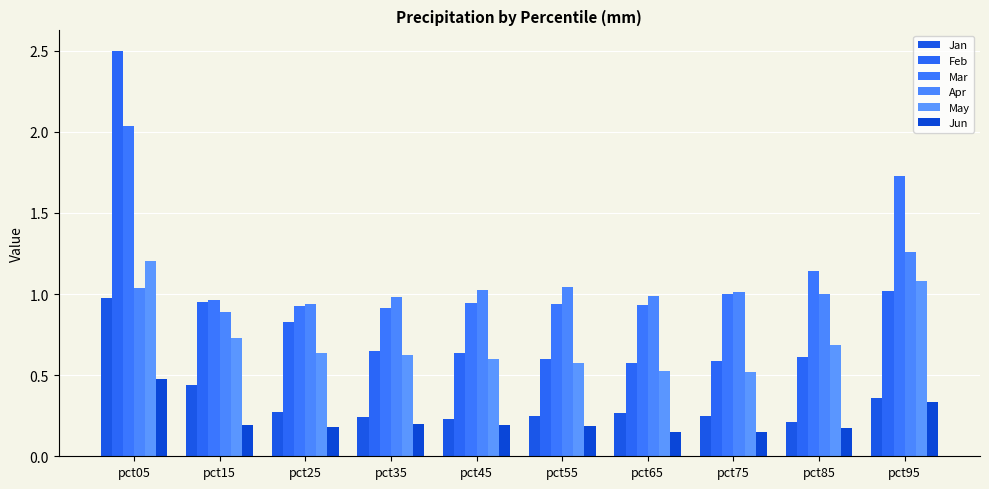

Count the number of categories in the chart.

10